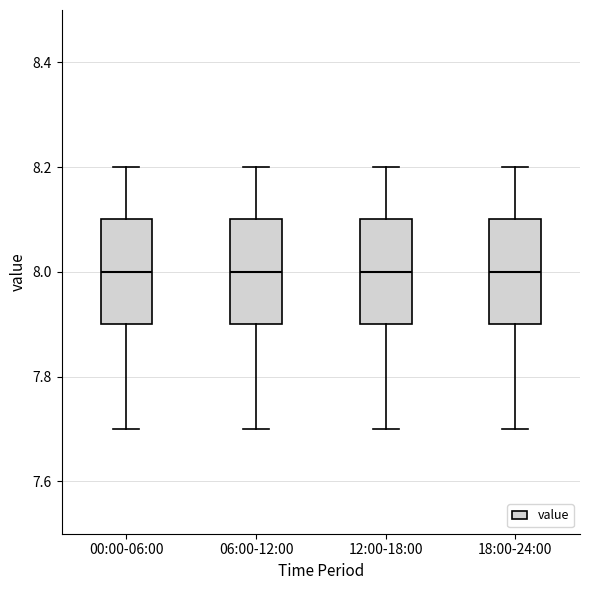

Reading left to right, transcribe this box plot: for each box, give where its median line is, the range the box spans, and where its two whiskers end, as read against the y-axis. The values are not printed on the chart, so give them approximately, as read against the axis.

00:00-06:00: median 8.0, box 7.9 to 8.1, whiskers 7.7 to 8.2
06:00-12:00: median 8.0, box 7.9 to 8.1, whiskers 7.7 to 8.2
12:00-18:00: median 8.0, box 7.9 to 8.1, whiskers 7.7 to 8.2
18:00-24:00: median 8.0, box 7.9 to 8.1, whiskers 7.7 to 8.2